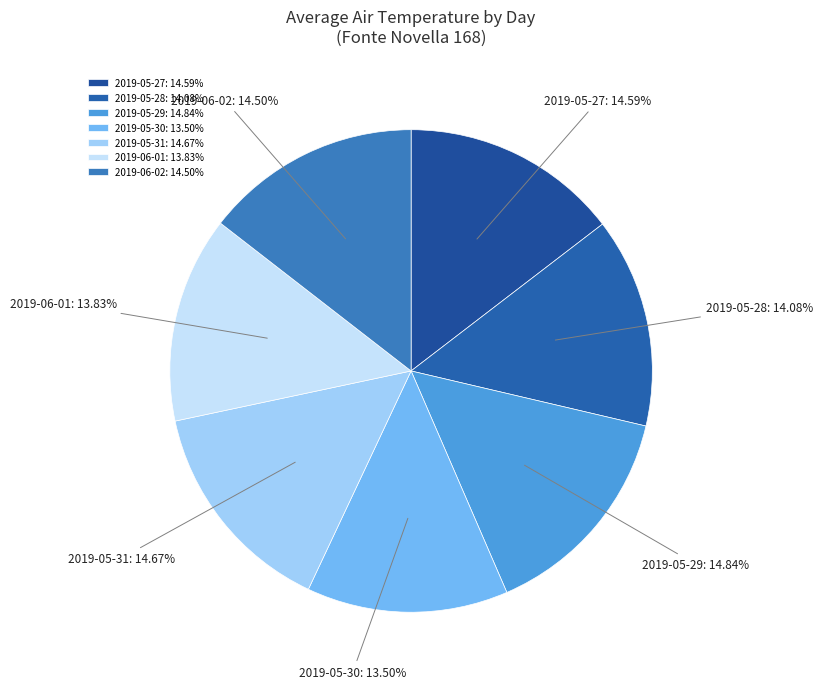

To the nearest percent, what percentage of the pie is 2019-05-28?

14%